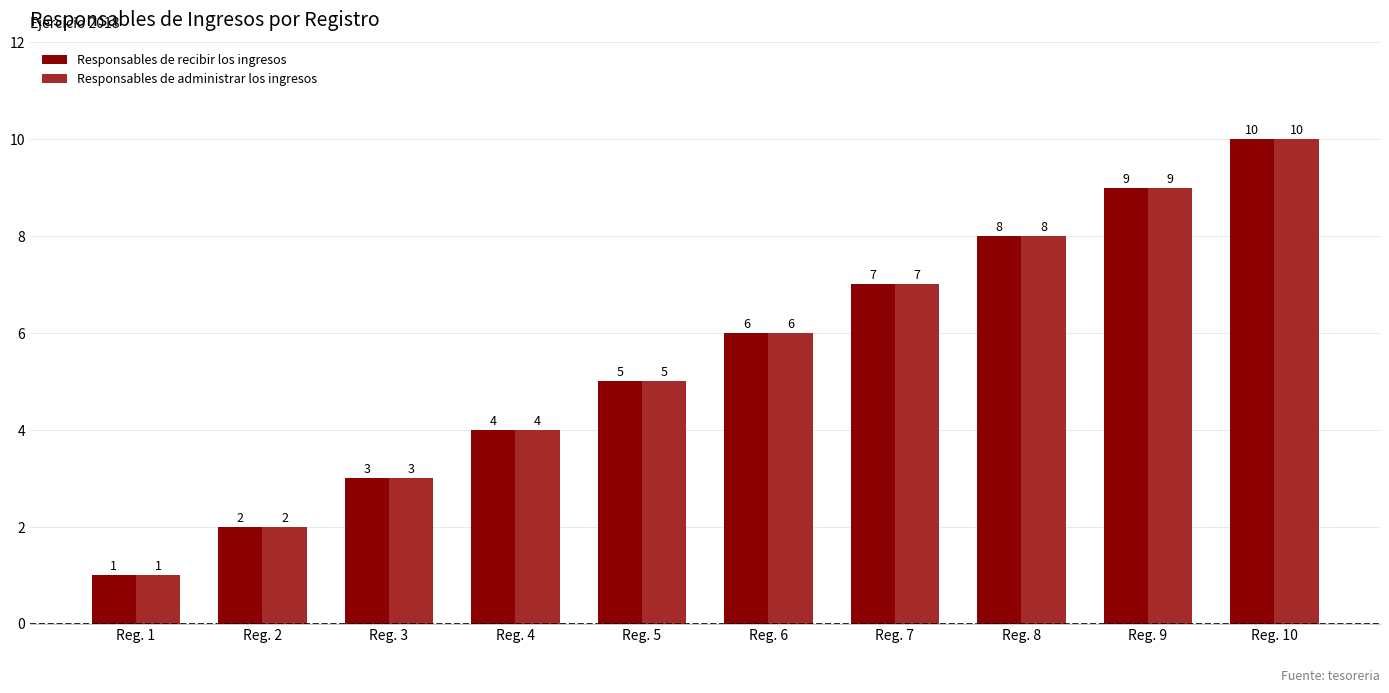

What is the total value across all series at Reg. 10?

20